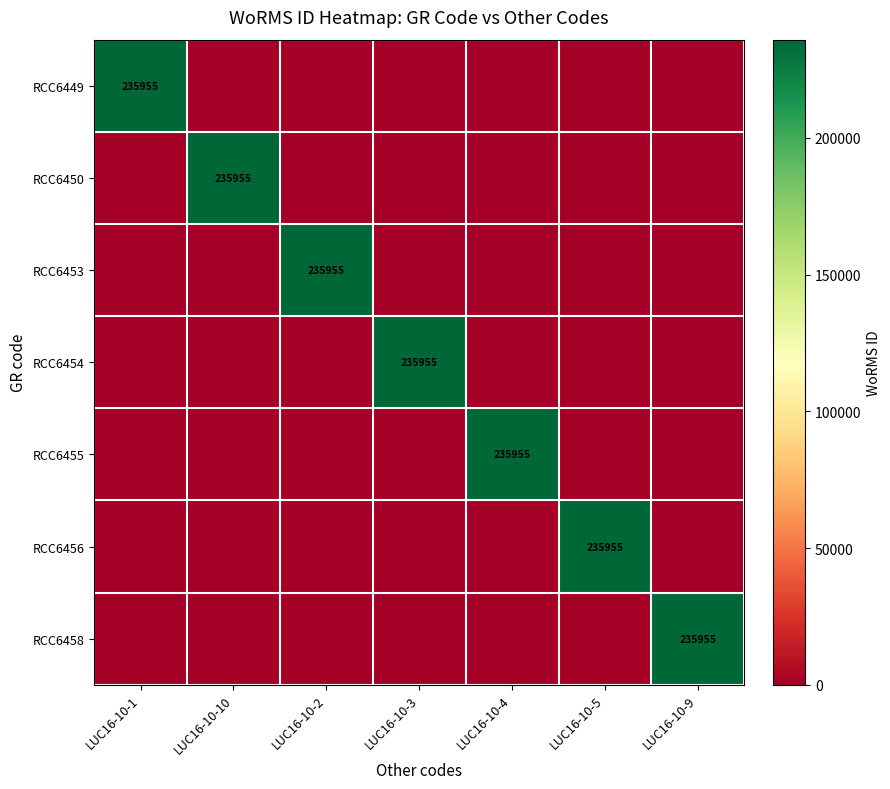

Is it true that RCC6453 equals 235955 at LUC16-10-2?

True